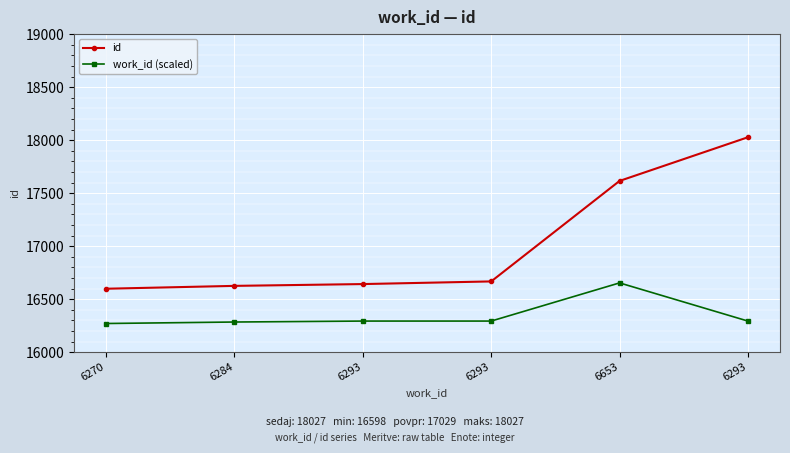

What is the difference between the maximum and minimum values in the work_id (scaled) series?

383